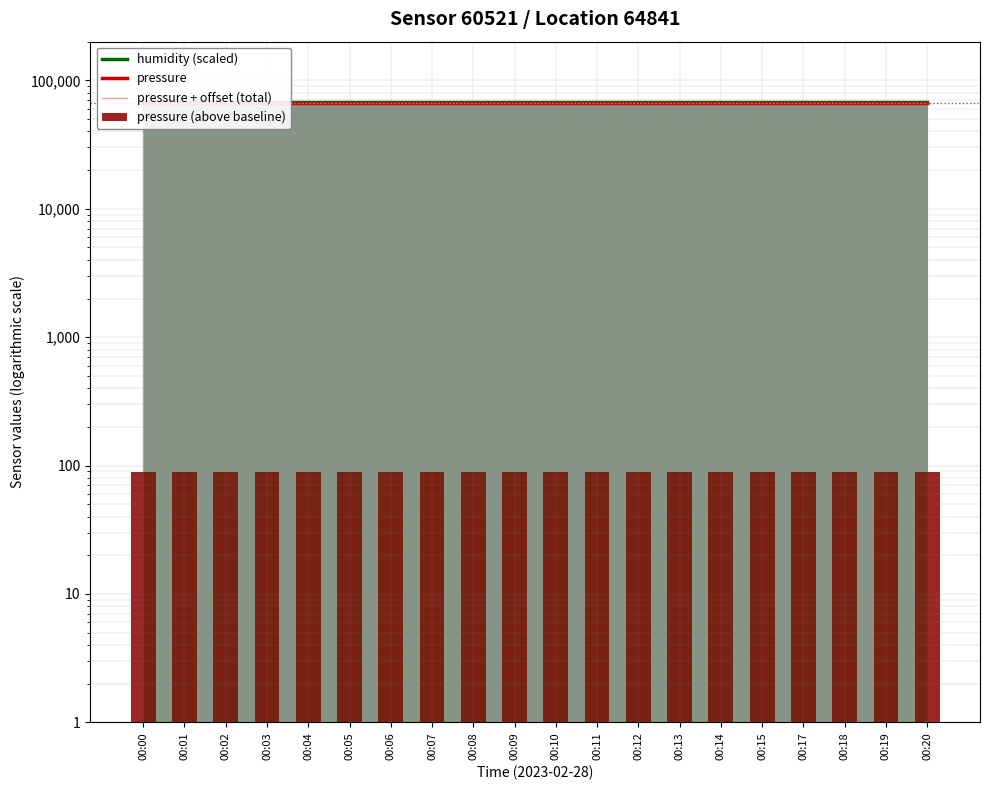

At which category does the chart reach its minimum across all series?

00:00